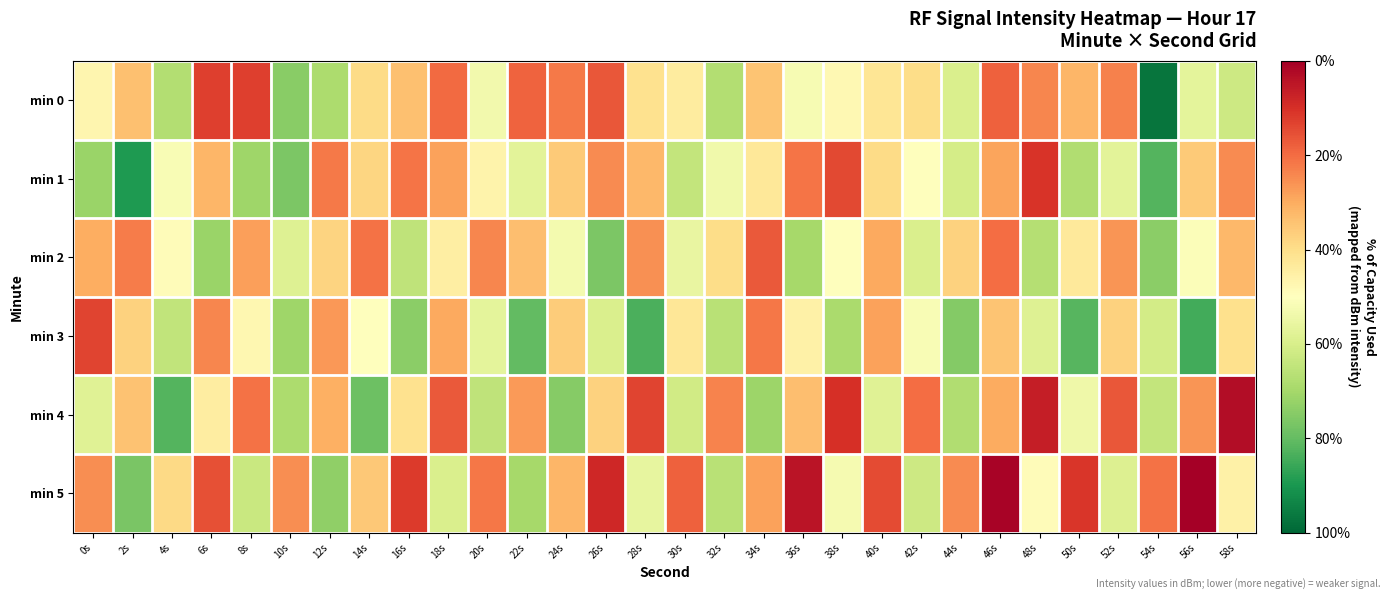

Which has a higher value, 34s or 24s?

24s